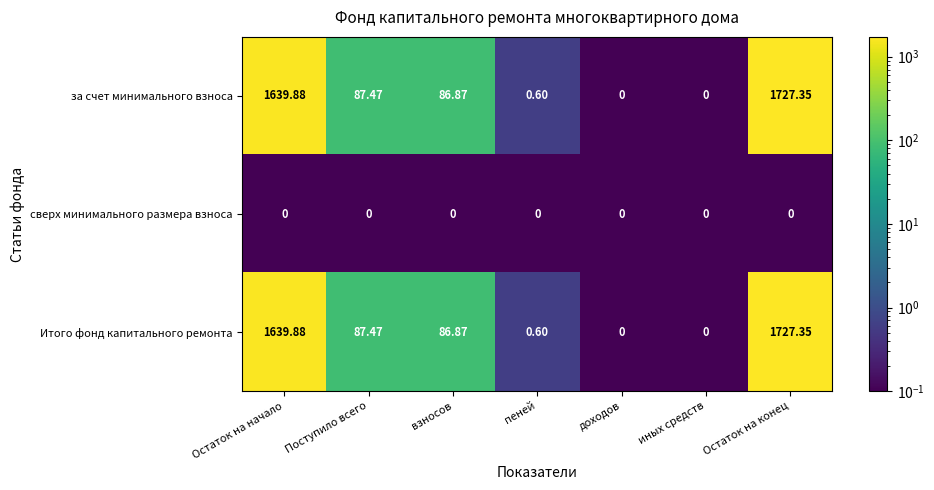

Count the number of categories in the chart.

7